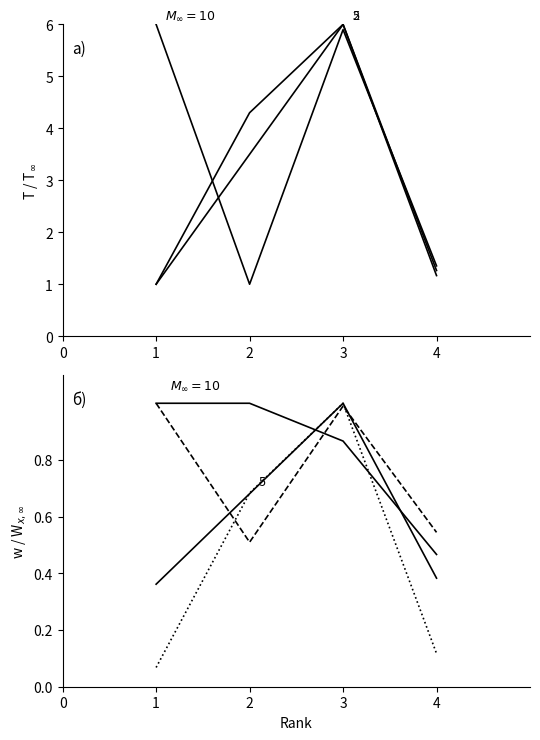

What is the value of the H index point at the 3rd from the left?

1.0